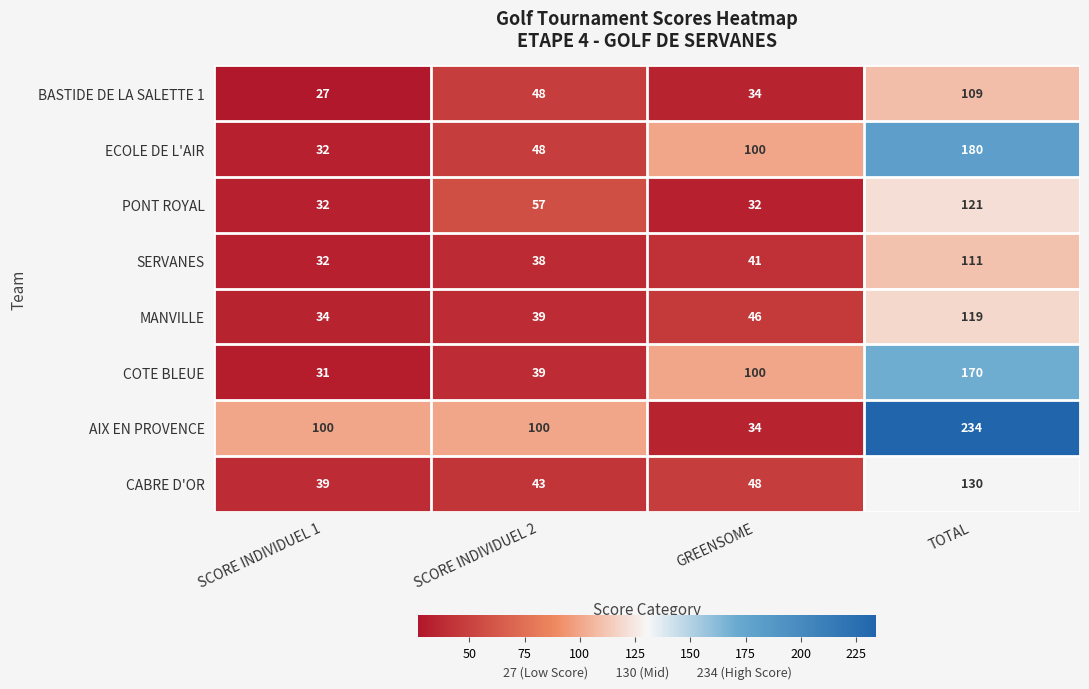

Between GREENSOME and TOTAL, which series saw the biggest shift?

AIX EN PROVENCE